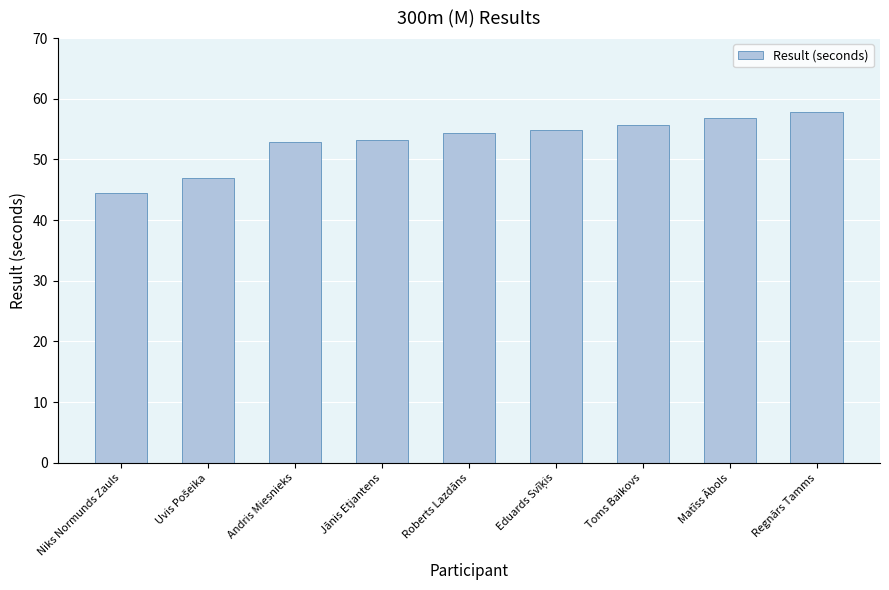

What is the greatest value displayed?

57.9